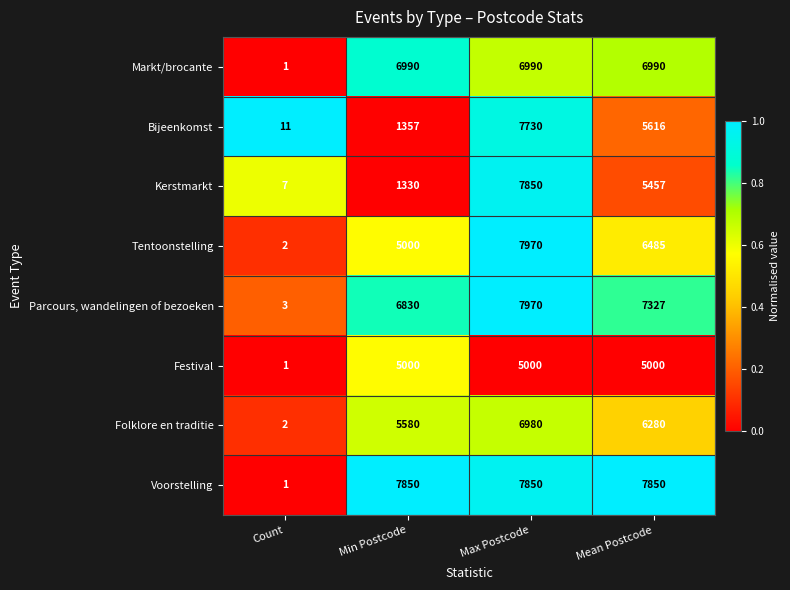

At which label does Folklore en traditie reach its minimum?

Count